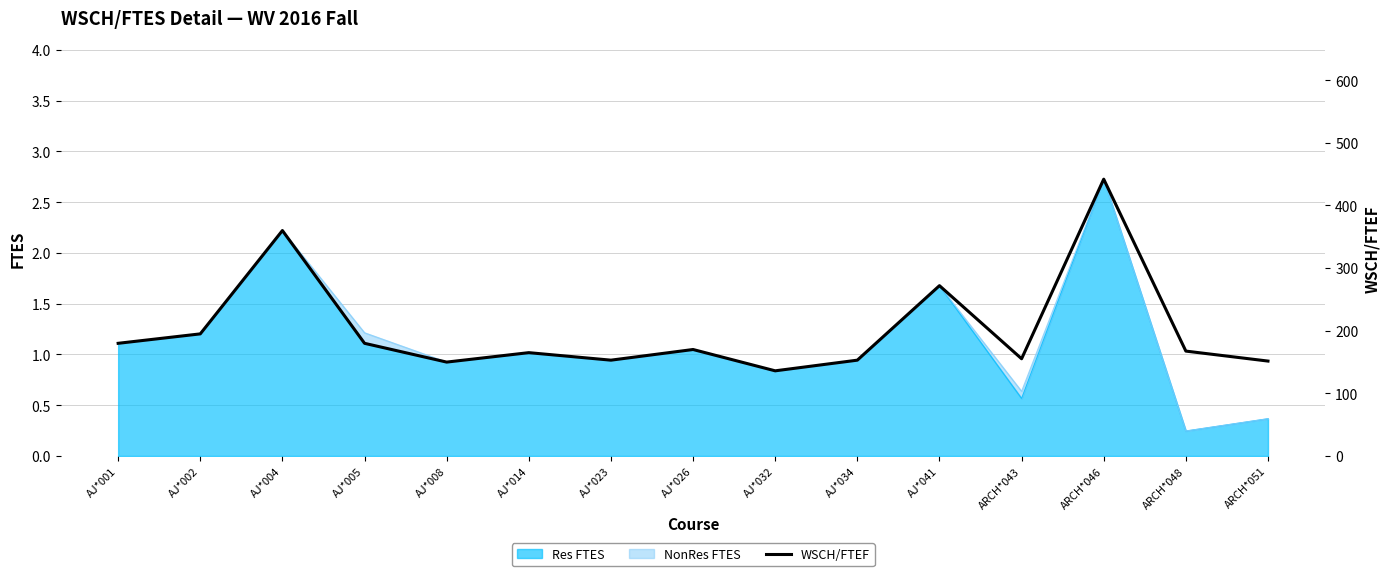

What is the change in value from AJ*004 to AJ*023?

-206.9